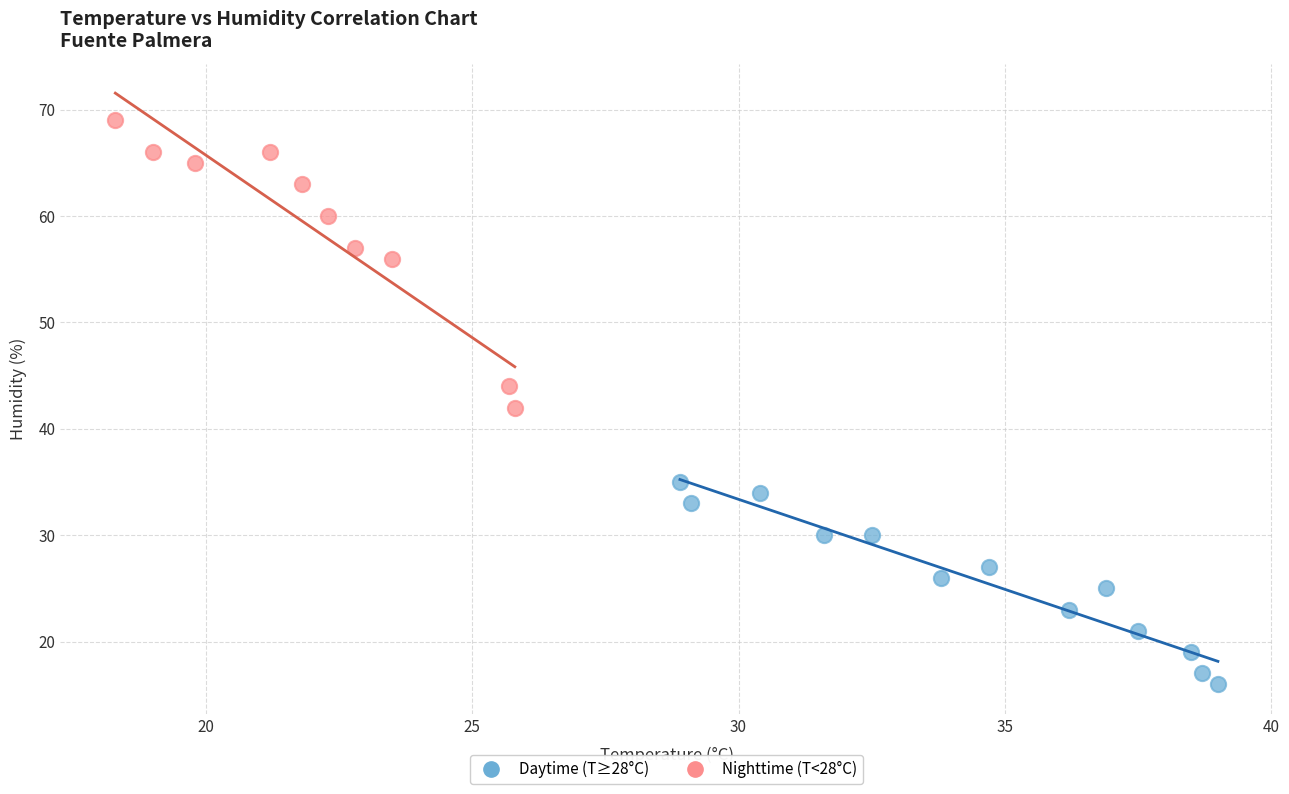

Which series contains the lowest Y value?

Daytime (T≥28°C)